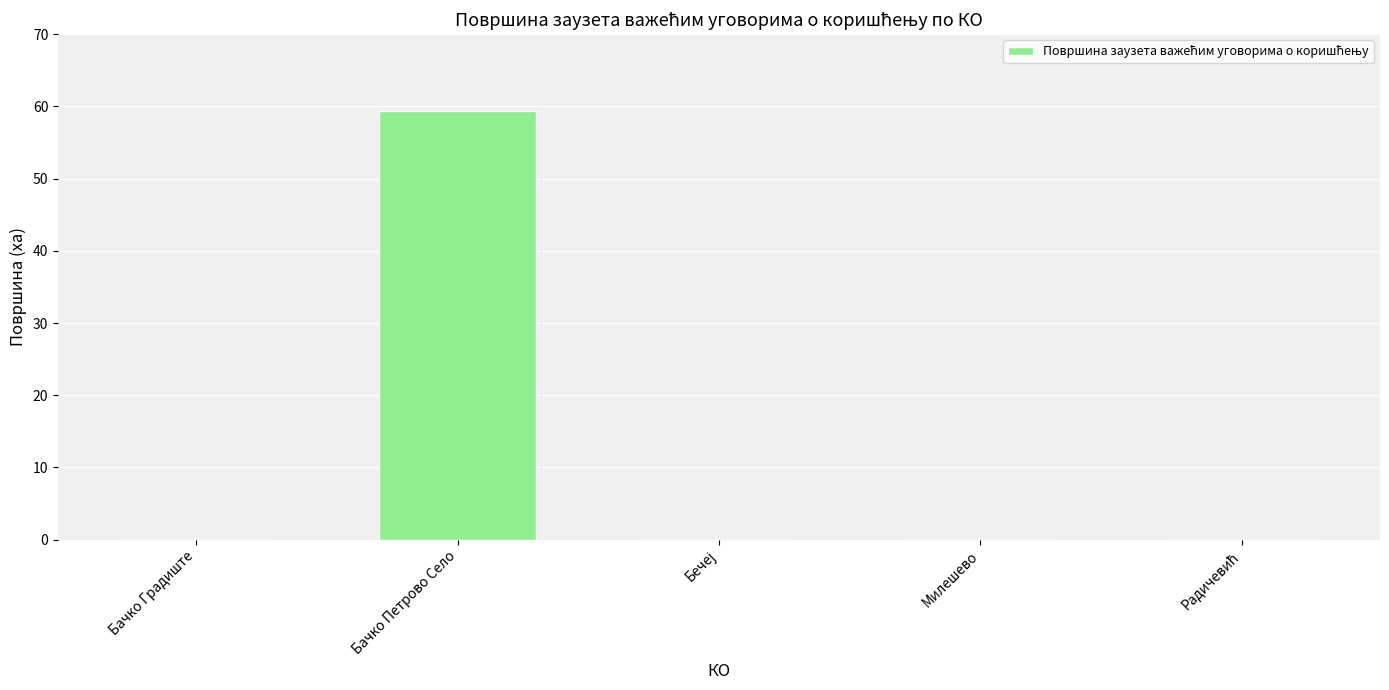

How many data points does each series have?

5